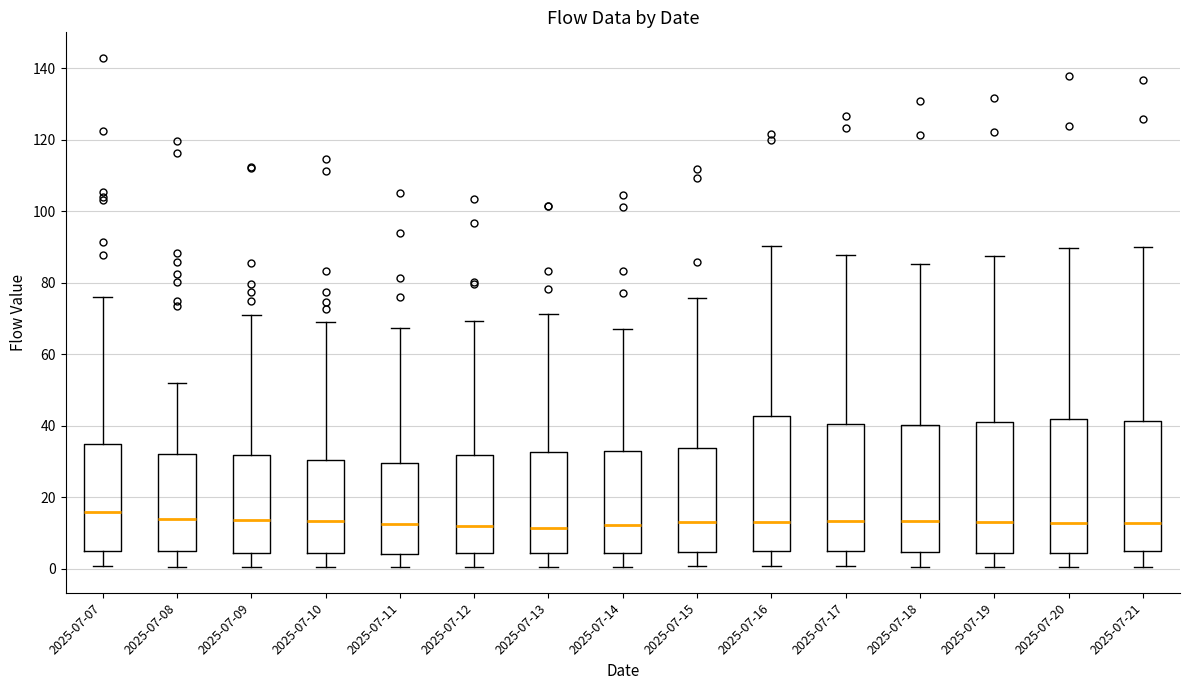

Reading left to right, transcribe this box plot: for each box, give where its median line is, the range the box spans, and where its two whiskers end, as read against the y-axis. The values are not printed on the chart, so give them approximately, as read against the axis.

2025-07-07: median 16, box 6 to 36, whiskers 0 to 76
2025-07-08: median 14, box 4 to 32, whiskers 0 to 52
2025-07-09: median 14, box 4 to 32, whiskers 0 to 70
2025-07-10: median 14, box 4 to 30, whiskers 0 to 68
2025-07-11: median 12, box 4 to 30, whiskers 0 to 68
2025-07-12: median 12, box 4 to 32, whiskers 0 to 70
2025-07-13: median 12, box 4 to 32, whiskers 0 to 72
2025-07-14: median 12, box 4 to 32, whiskers 0 to 68
2025-07-15: median 12, box 4 to 34, whiskers 0 to 76
2025-07-16: median 14, box 4 to 42, whiskers 0 to 90
2025-07-17: median 14, box 4 to 40, whiskers 0 to 88
2025-07-18: median 14, box 4 to 40, whiskers 0 to 86
2025-07-19: median 12, box 4 to 42, whiskers 0 to 88
2025-07-20: median 12, box 4 to 42, whiskers 0 to 90
2025-07-21: median 12, box 4 to 42, whiskers 0 to 90